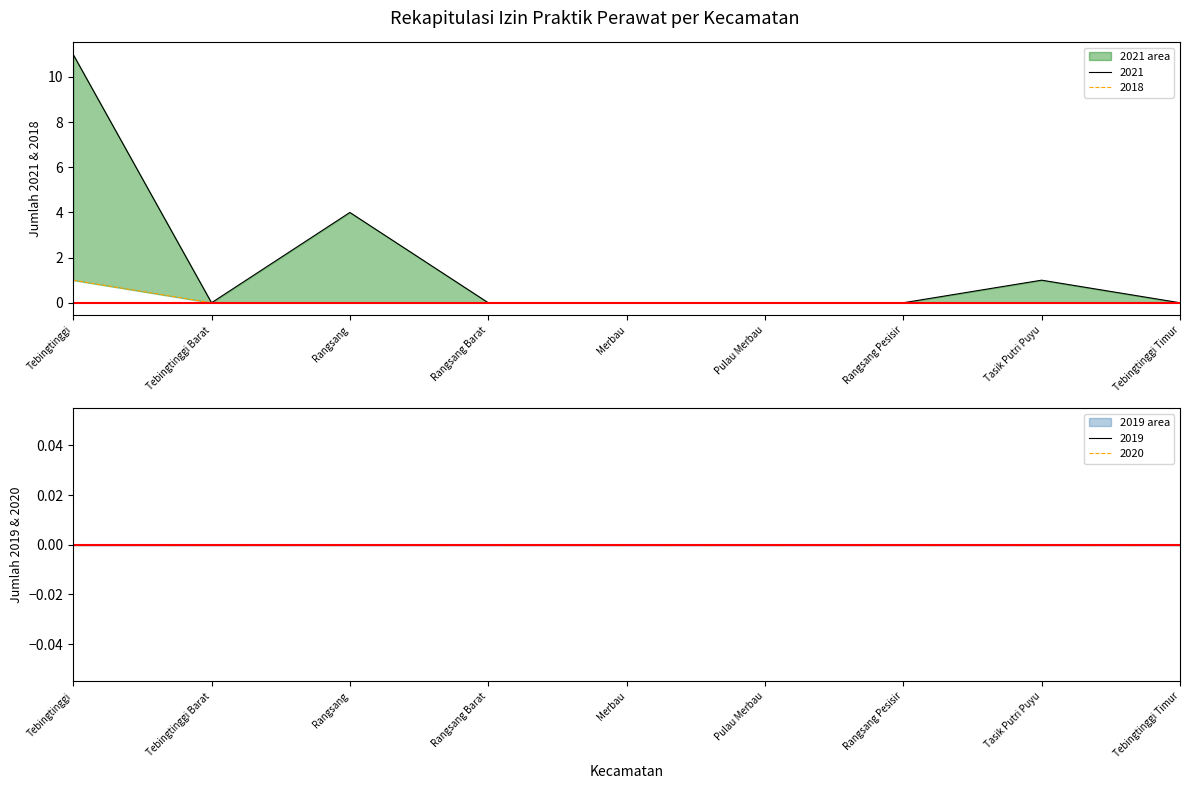

Reading left to right, transcribe all the data shown in this chart.

2017: 0	0	0	0	0	0	0	0	0
2018: 1	0	0	0	0	0	0	0	0
2019: 0	0	0	0	0	0	0	0	0
2020: 0	0	0	0	0	0	0	0	0
2021: 11	0	4	0	0	0	0	1	0